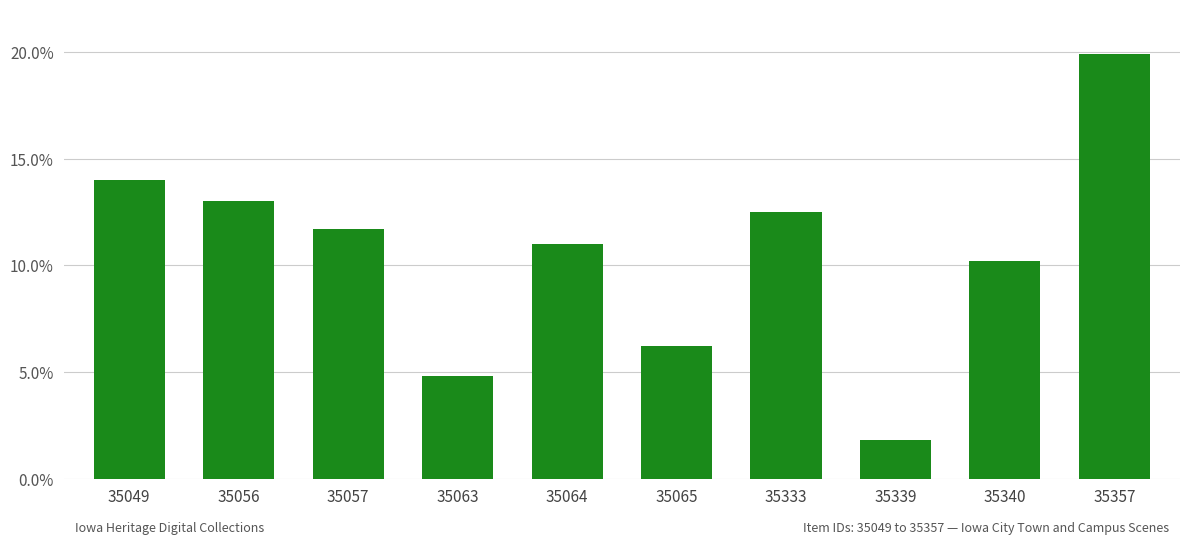

What is the difference between the values at 35333 and 35057?

0.8